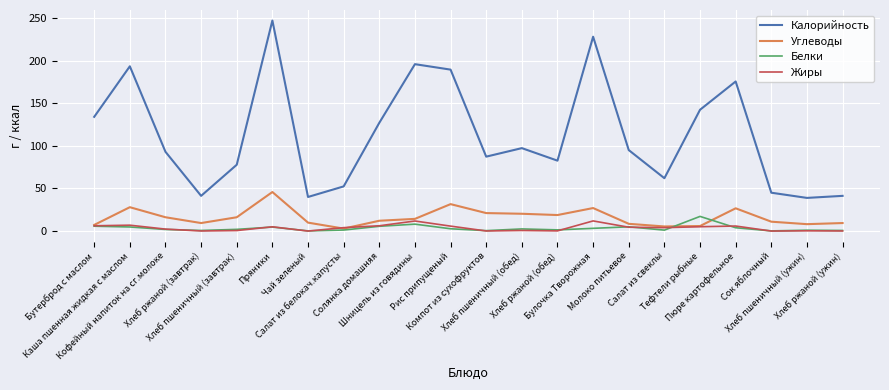

What is the minimum value for Углеводы?

2.9